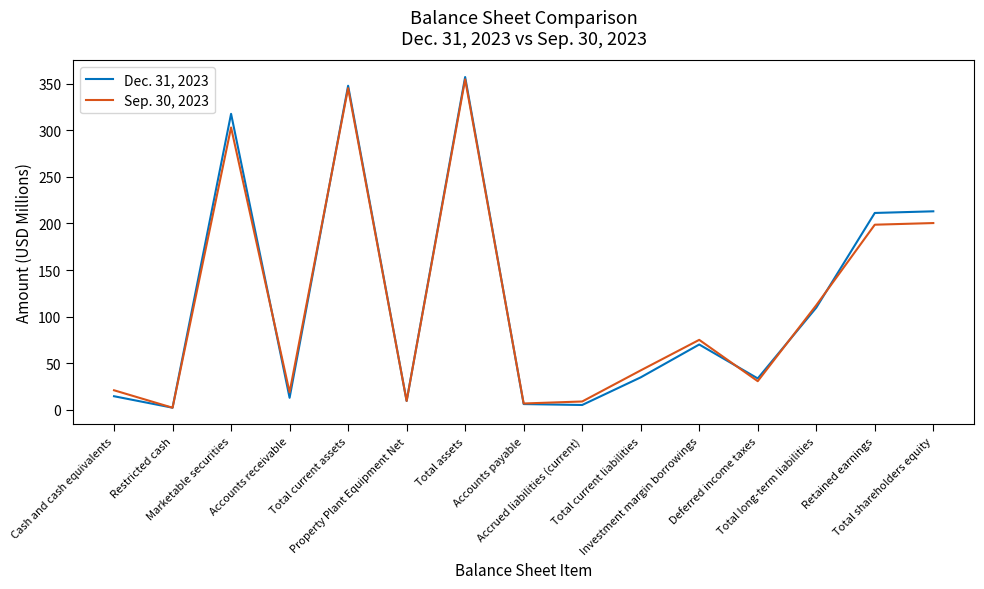

What is the minimum value for Dec. 31, 2023?

2.1